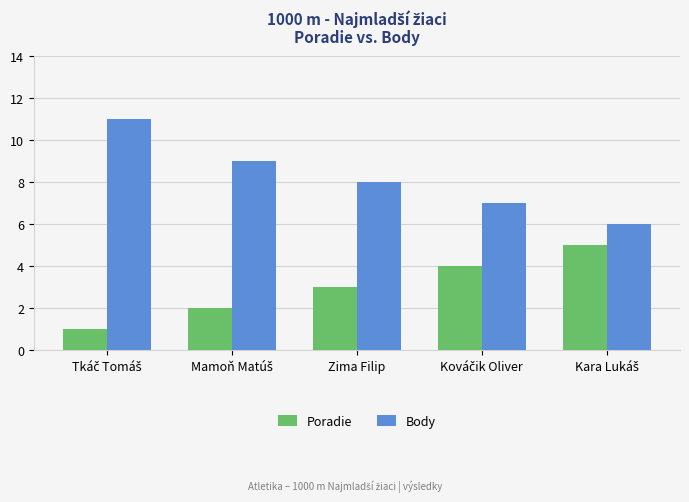

At how many categories does at least one series exceed 3?

5